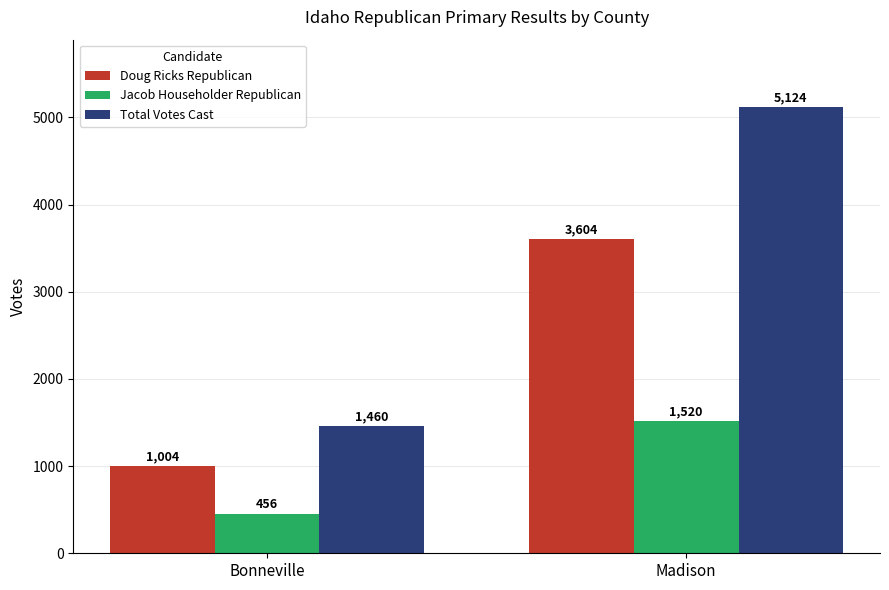

List the labels in order of Doug Ricks Republican value, smallest first.

Bonneville, Madison